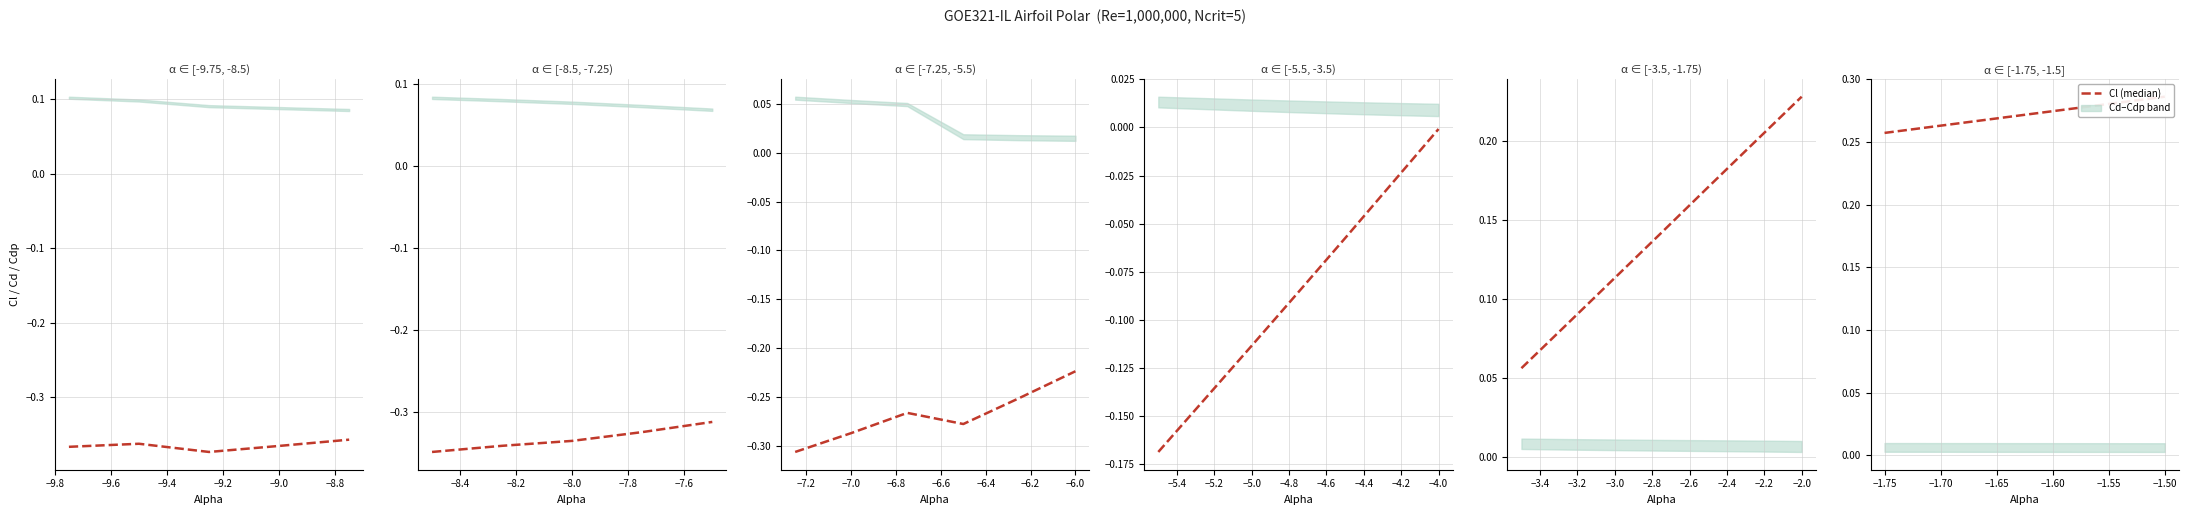

What is the average value?

0.3